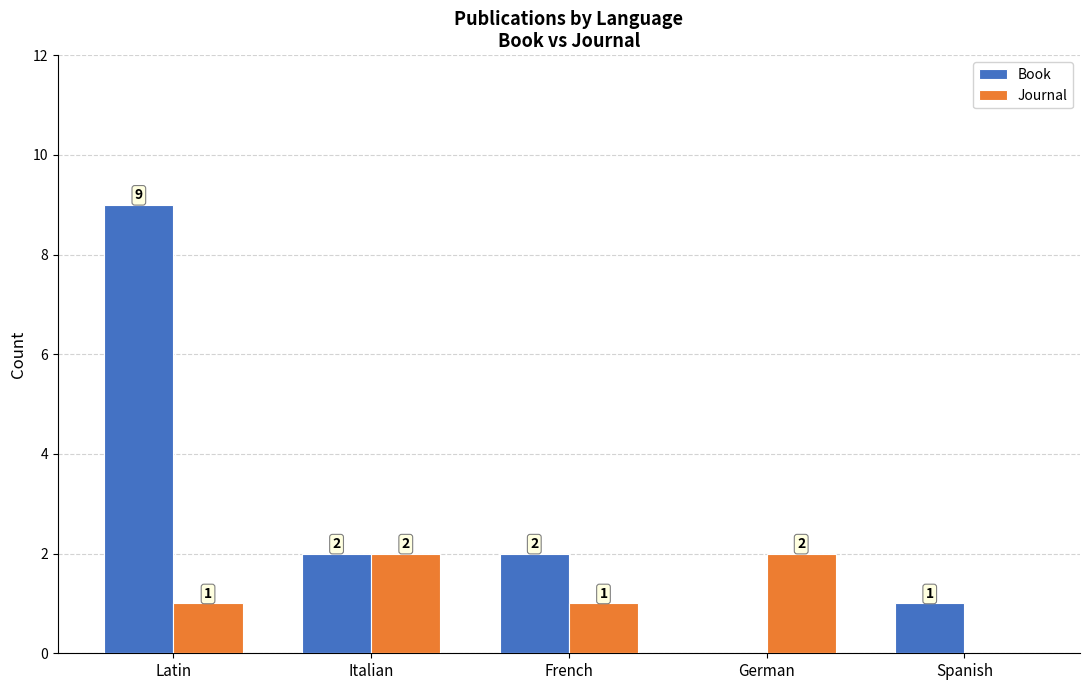

What are all the series names shown in the legend?

Book, Journal